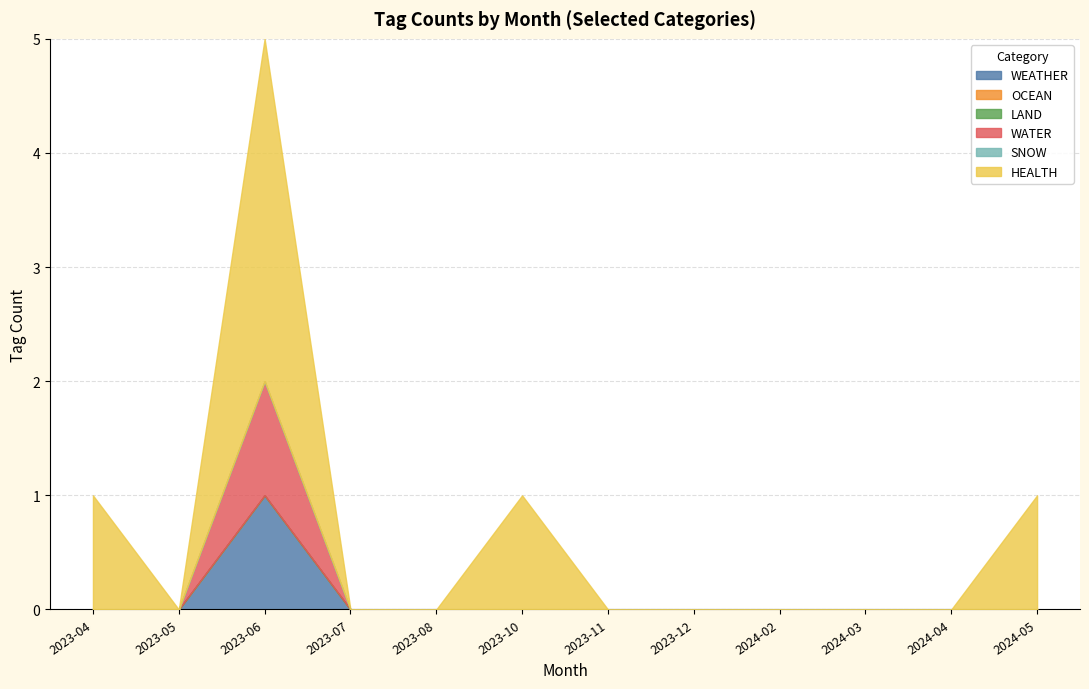

The WATER series shows 0 at 2023-05. True or false?

False